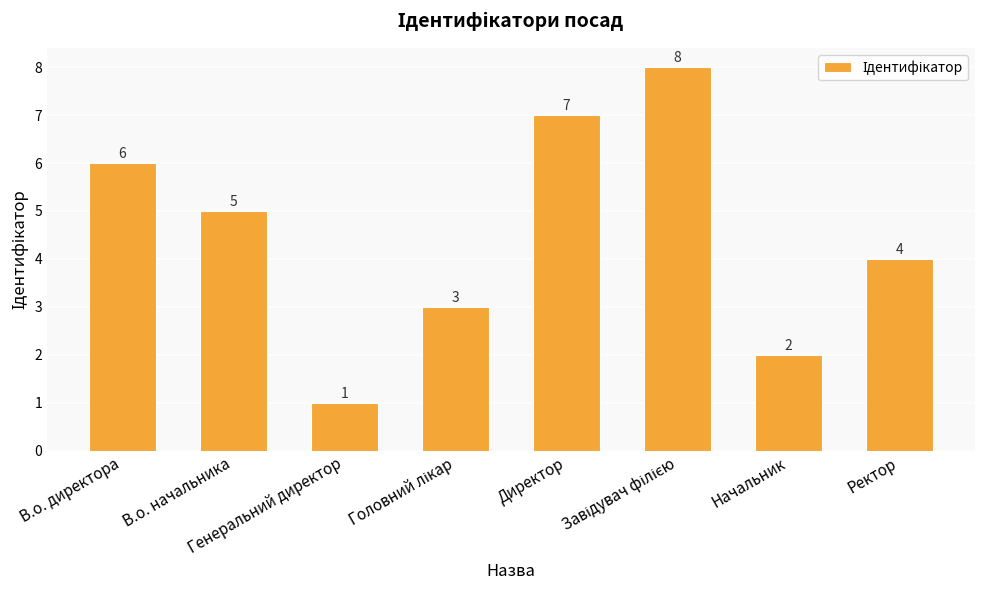

What is the value of the 5th bar from the left?

7